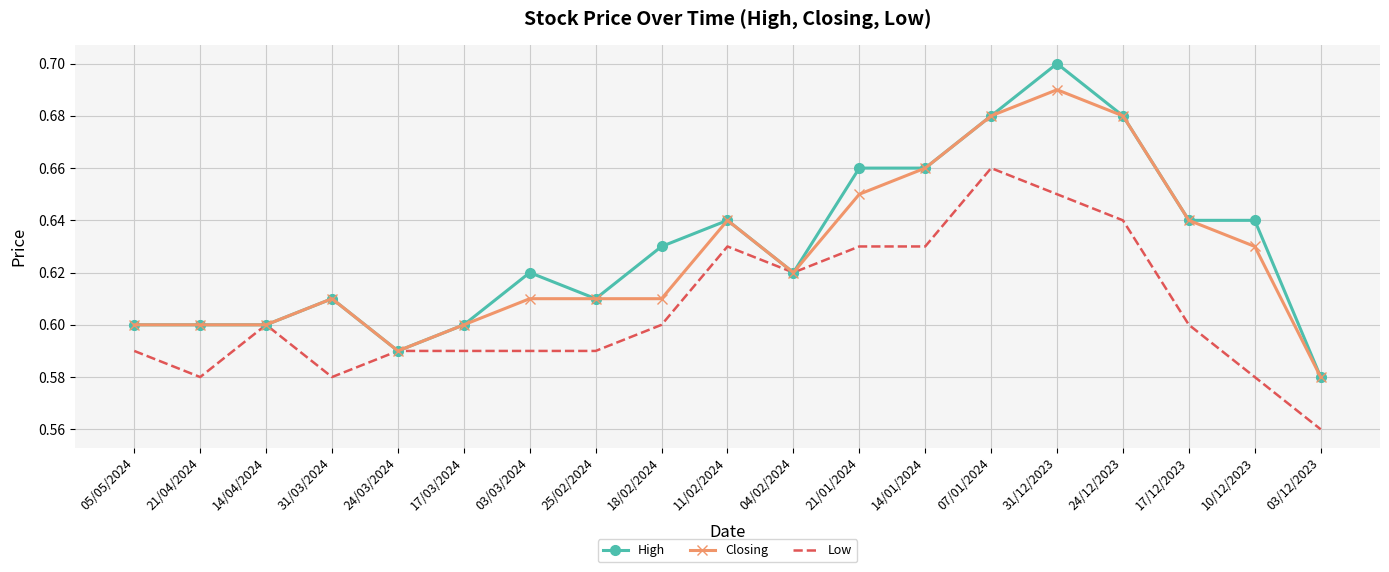

Is it true that High equals 0.2 at 03/03/2024?

False